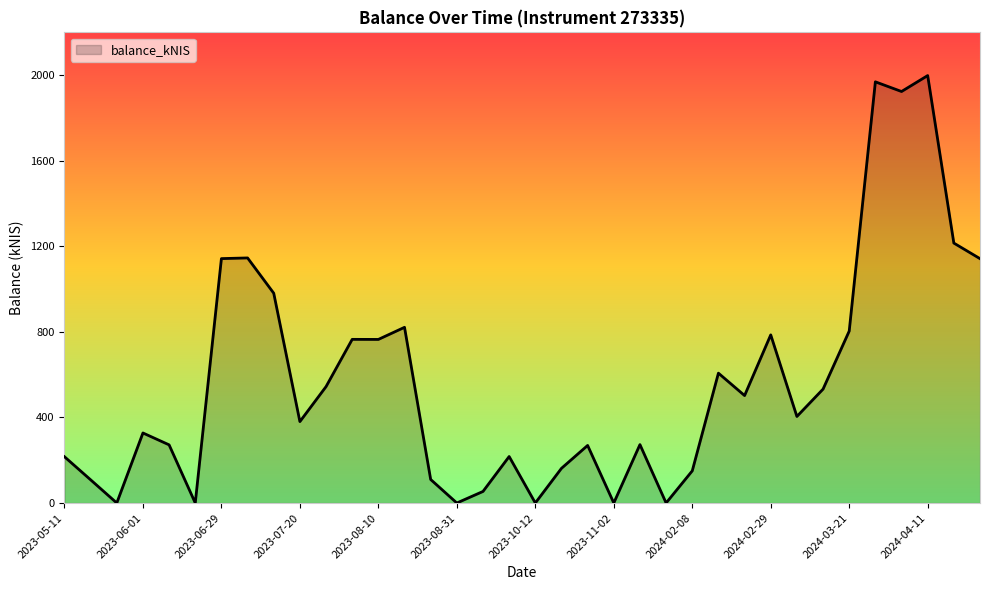

What is the greatest value displayed?

1998.0